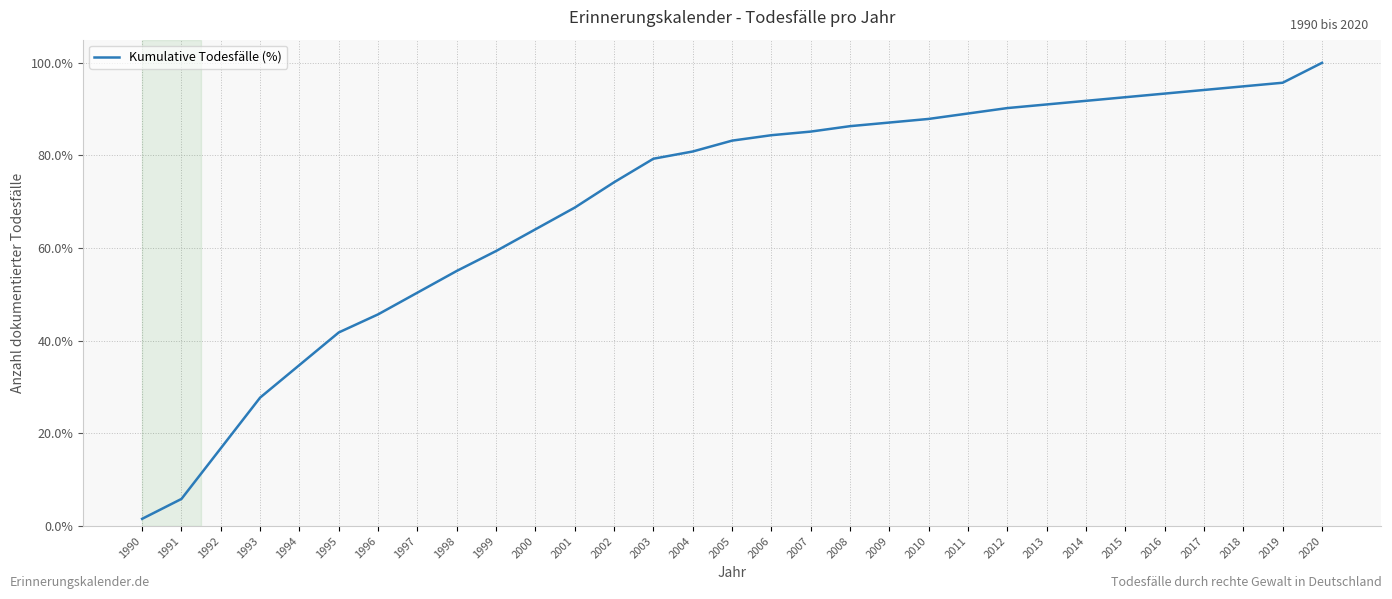

Reading right to left, extract all data points from this chart.

100.0	95.7	94.9	94.1	93.4	92.6	91.8	91.0	90.2	89.1	87.9	87.1	86.3	85.2	84.4	83.2	80.9	79.3	74.2	68.8	64.1	59.4	55.1	50.4	45.7	41.8	34.8	27.7	16.8	5.9	1.6